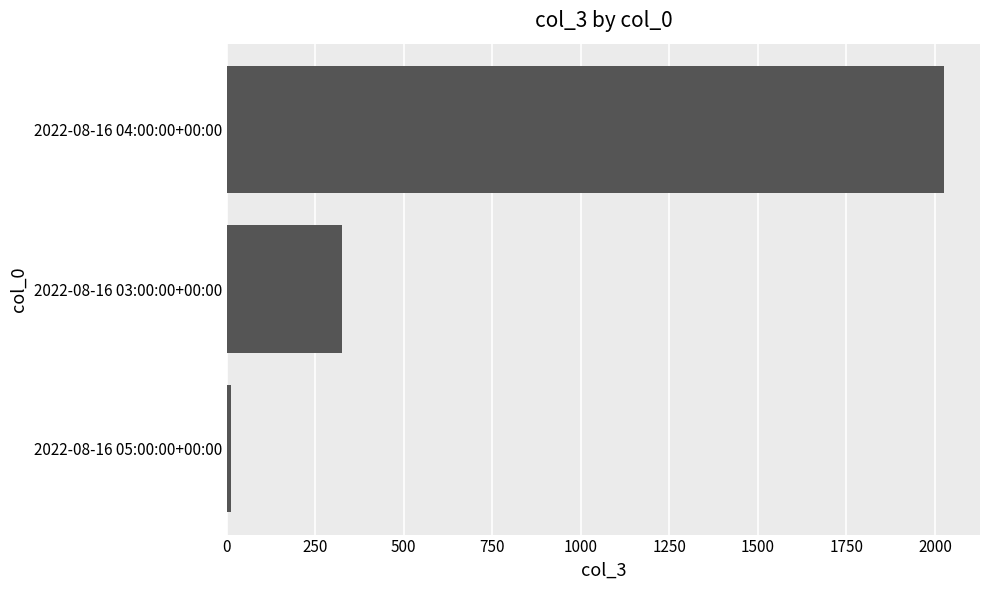

Does the chart contain any negative values?

No